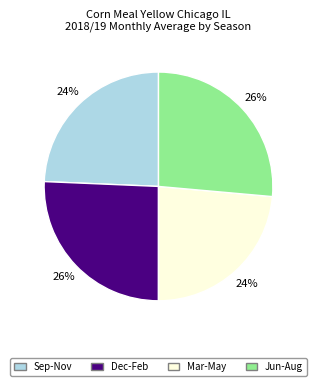

Combined, do Sep-Nov and Mar-May account for over 50%?

No